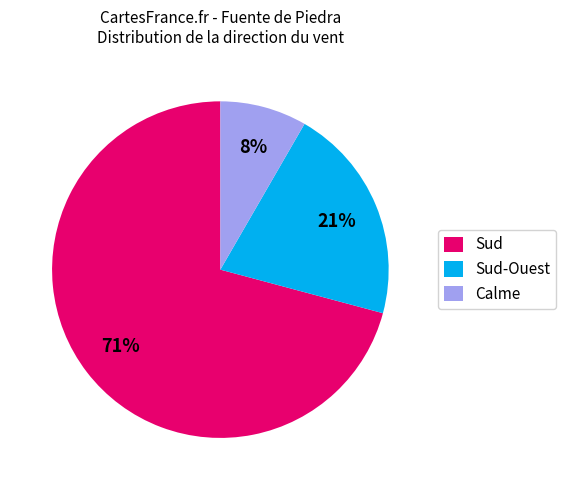

True or false: Sud accounts for 1% of the total.

False